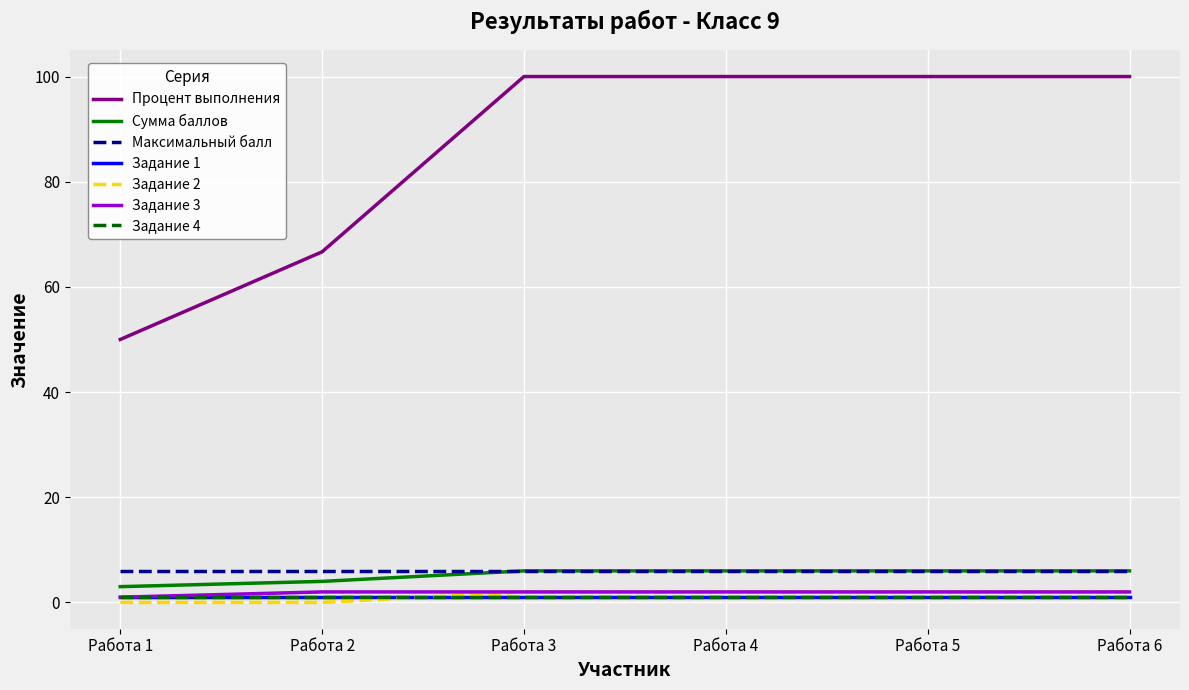

At which label is Задание 3 closest to 1?

Работа 1